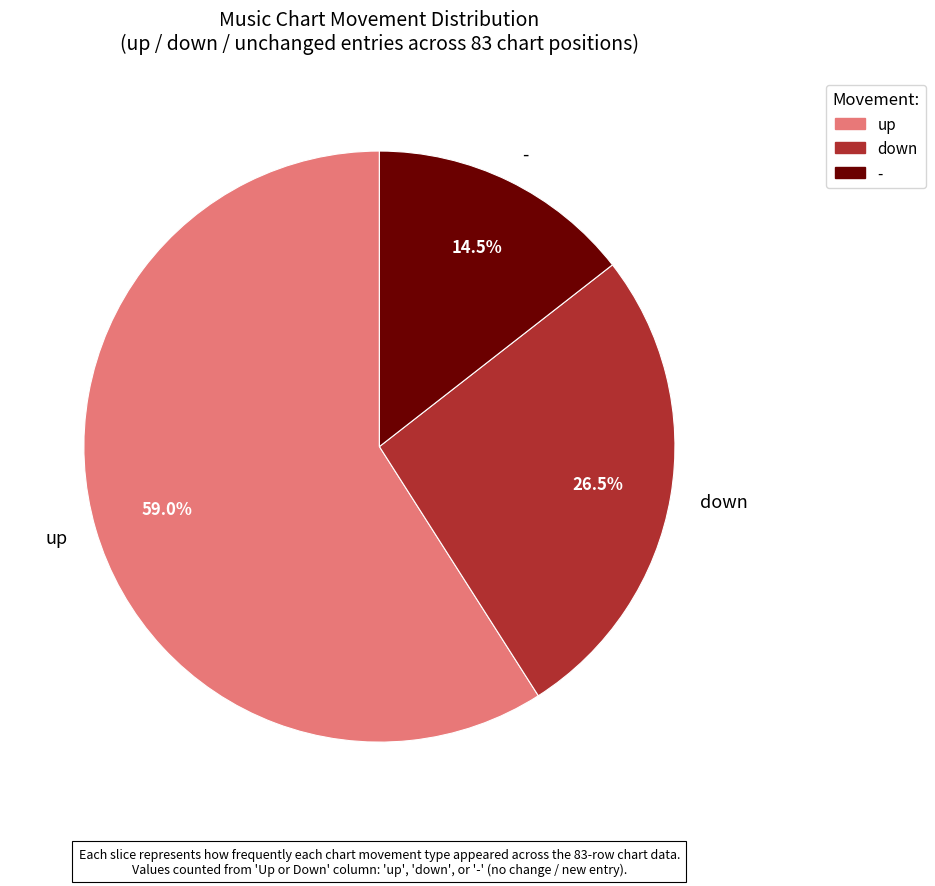

Is it true that down is 15% of the pie?

False